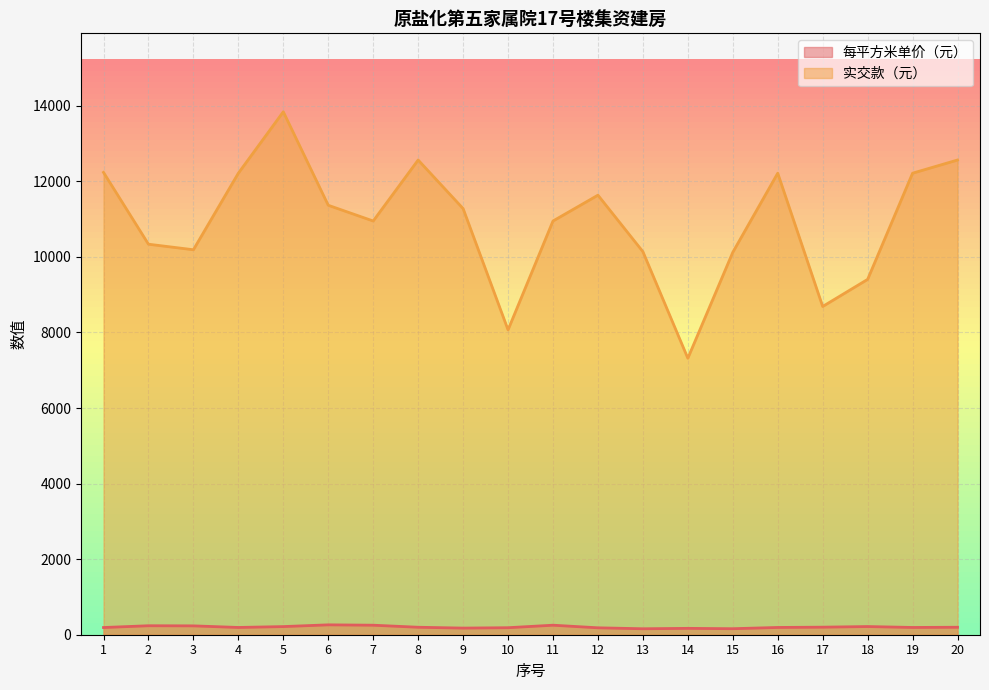

Which series has the widest spread of values?

实交款（元）